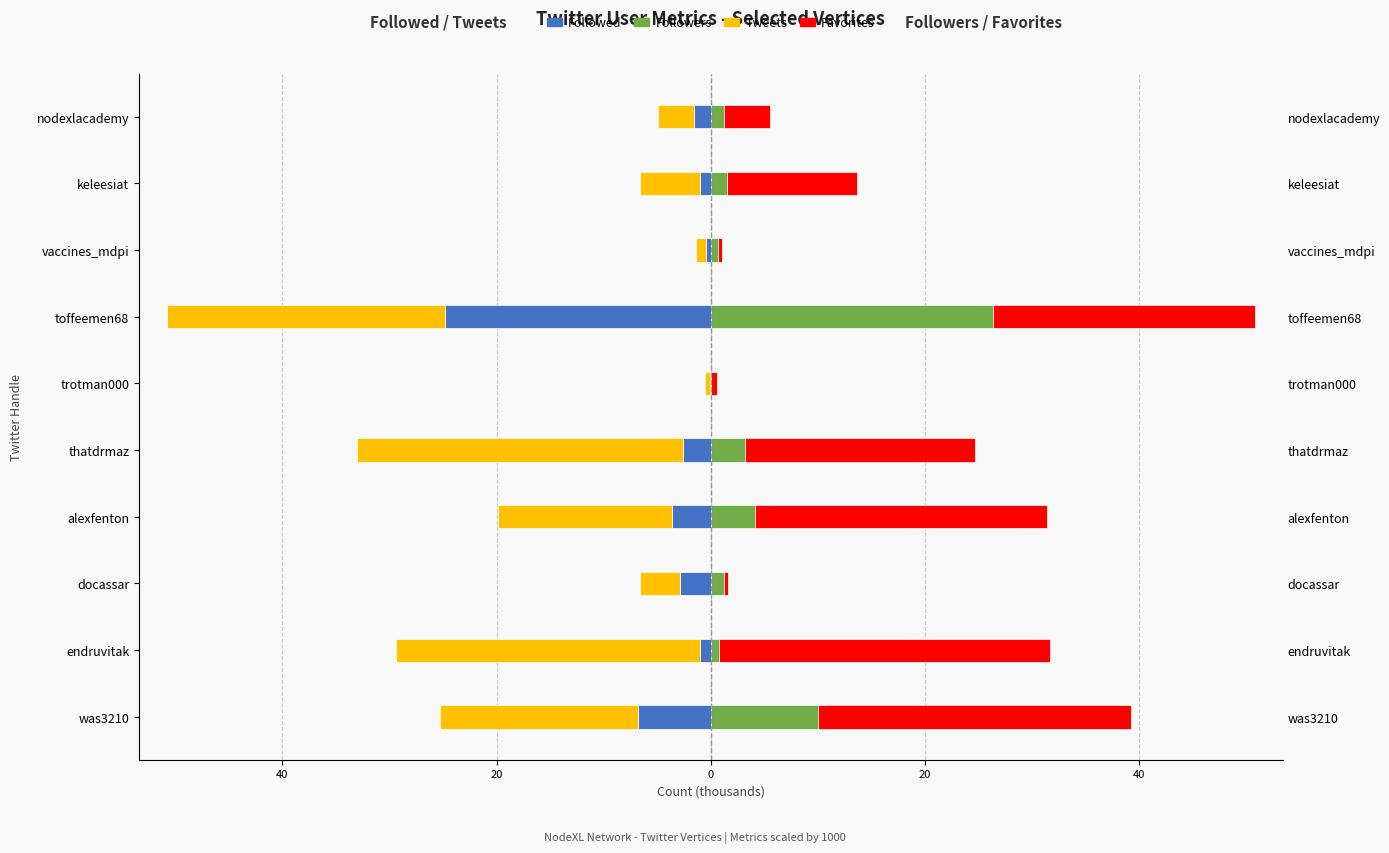

The Followed series shows -24.8 at toffeemen68. True or false?

True